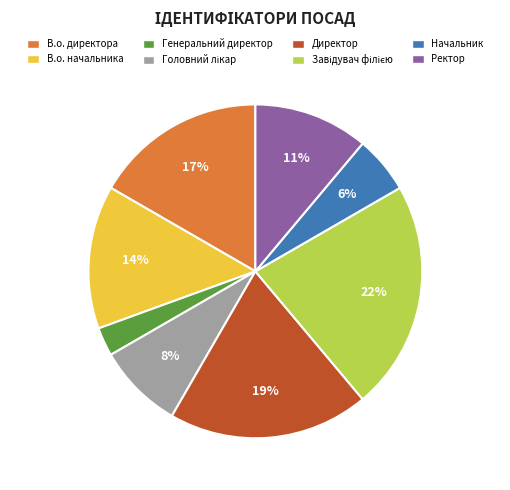

To the nearest percent, what is the average slice percentage?

12%